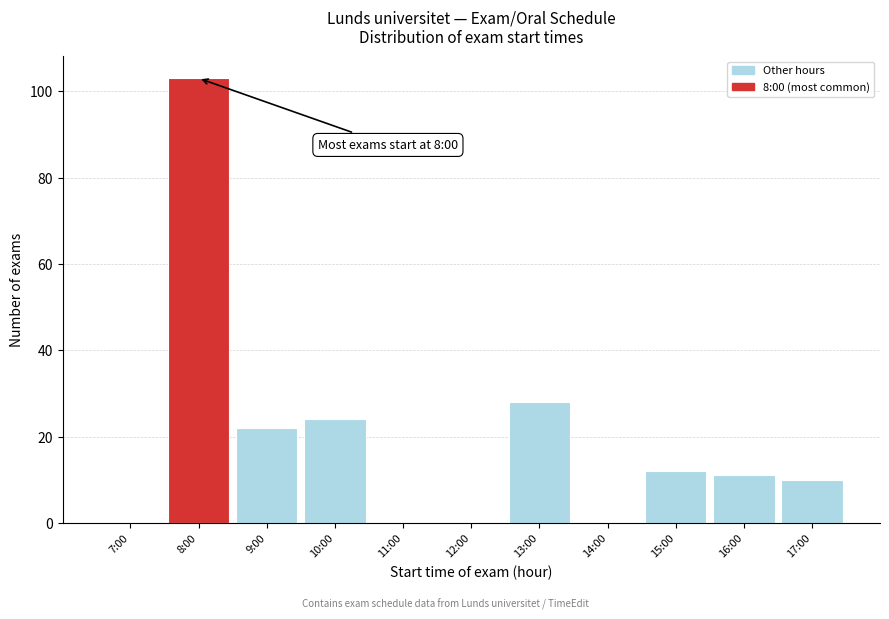

Reading left to right, extract all data points from this chart.

7:00=0	8:00=103	9:00=22	10:00=24	11:00=0	12:00=0	13:00=28	14:00=0	15:00=12	16:00=11	17:00=10